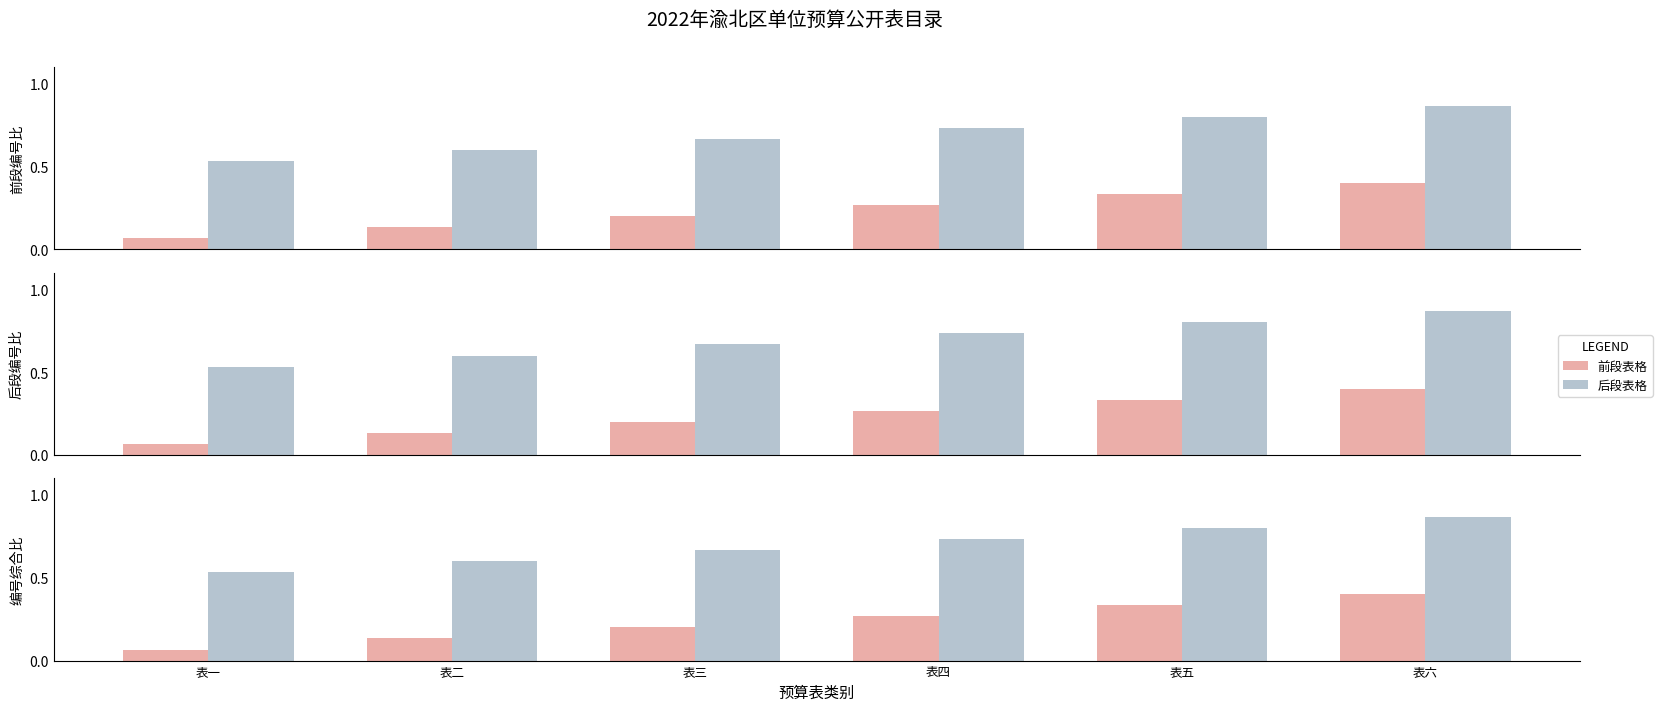

What is the difference between the second highest and minimum values in the 后段表格 series?

0.3